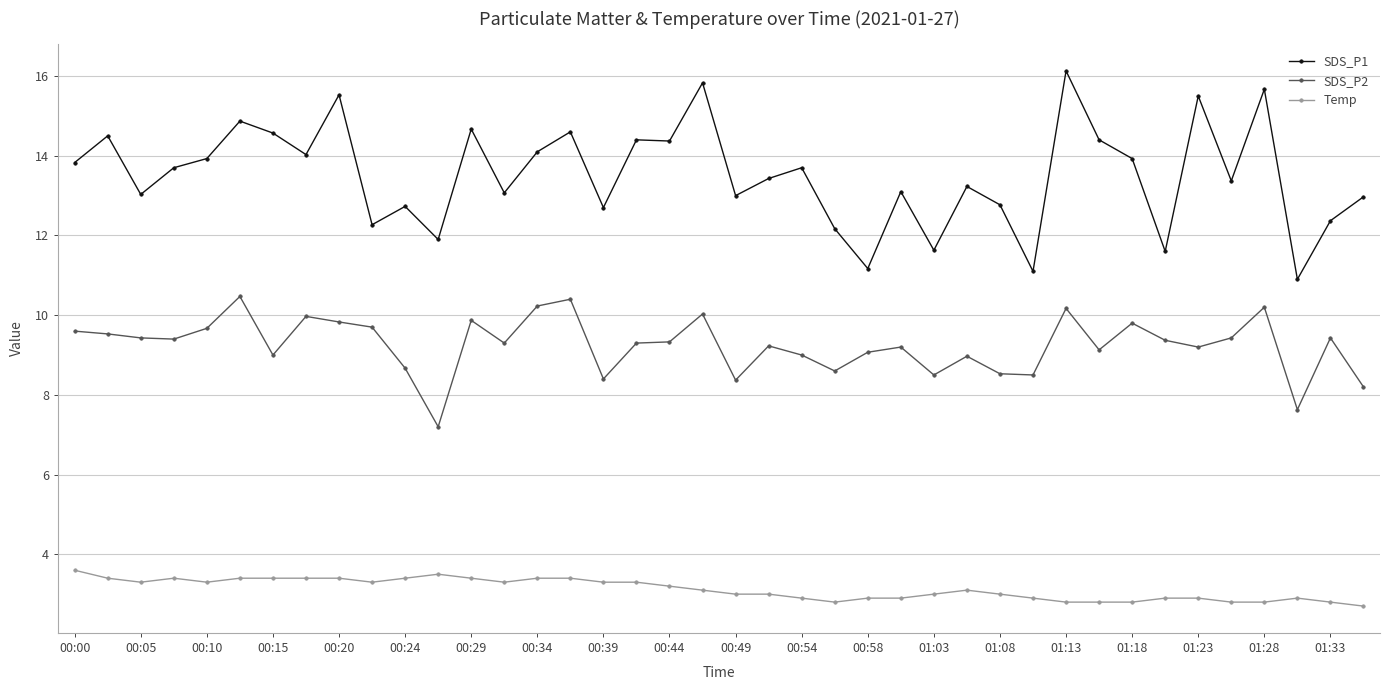

What is the lowest value of the Temp series?

2.7